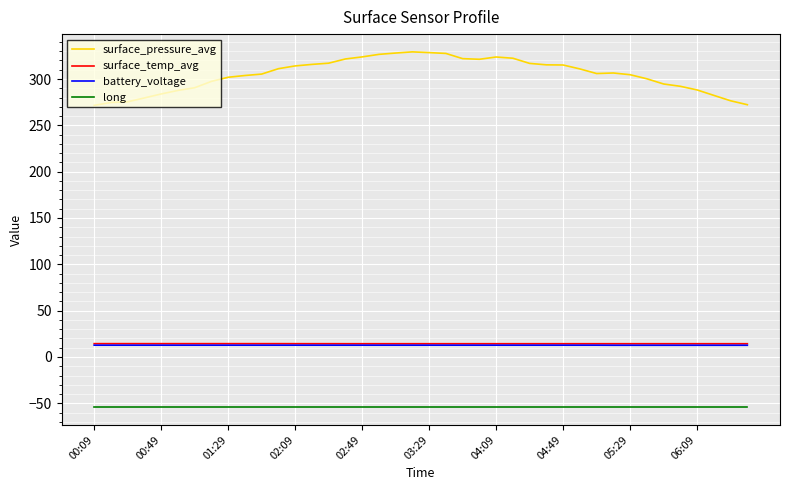

How many lines are shown in the chart?

4